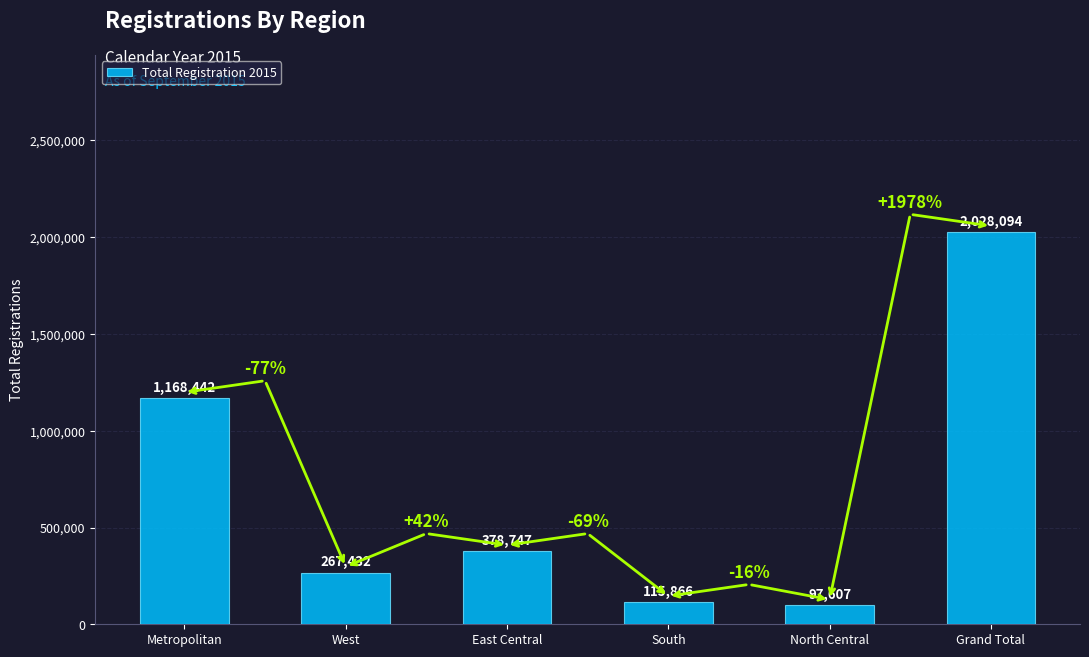

What is the difference between the maximum and minimum values?

1930487